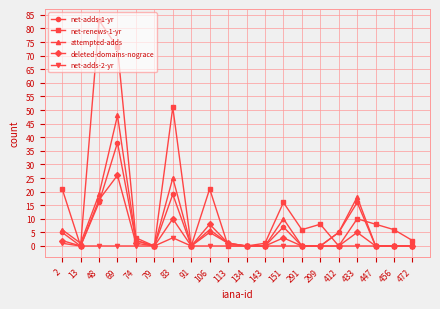

Which series has the largest total across all categories?

net-renews-1-yr